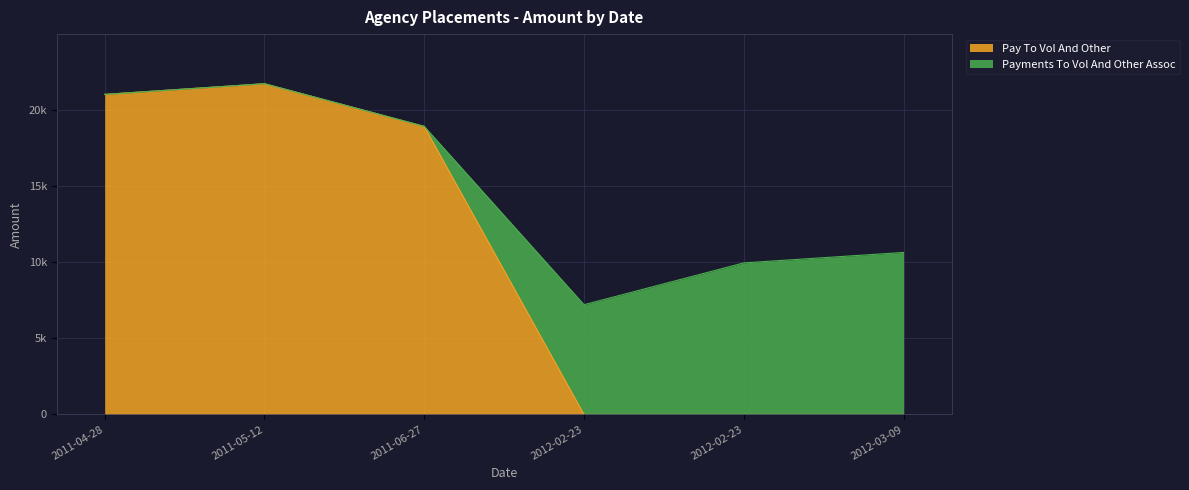

How many positive values are there?

3